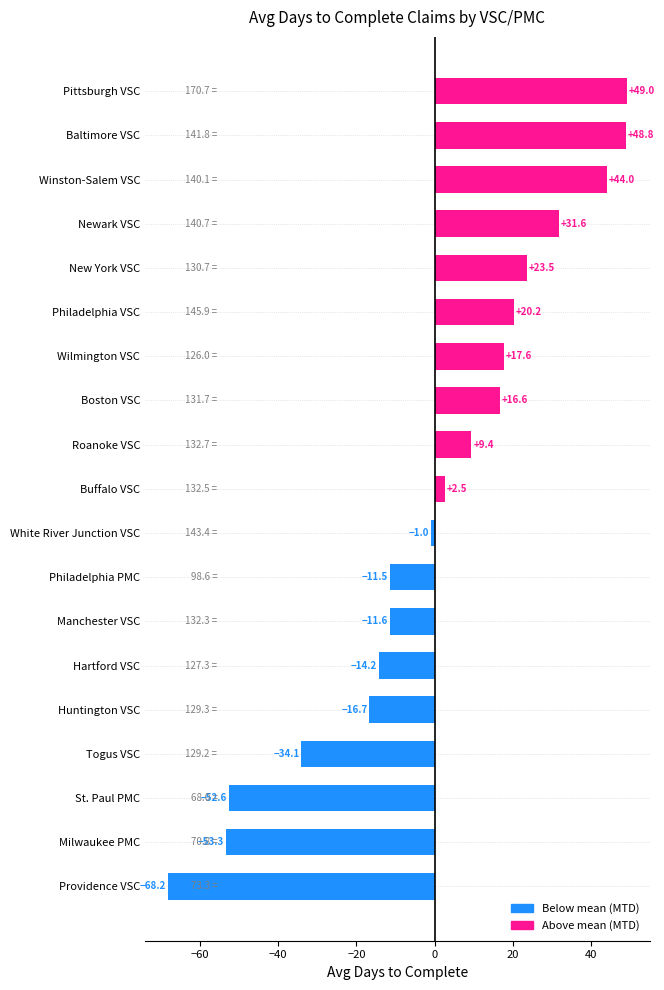

Approximately how many times larger is the value at Wilmington VSC compared to Roanoke VSC?

1.9